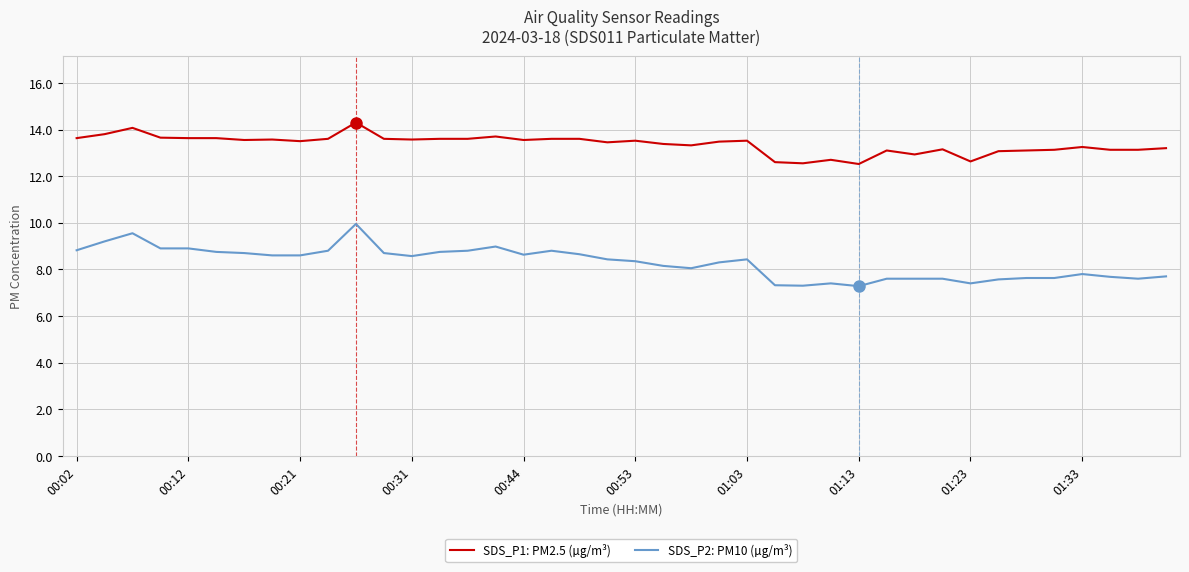

What is the smallest value displayed?

7.3